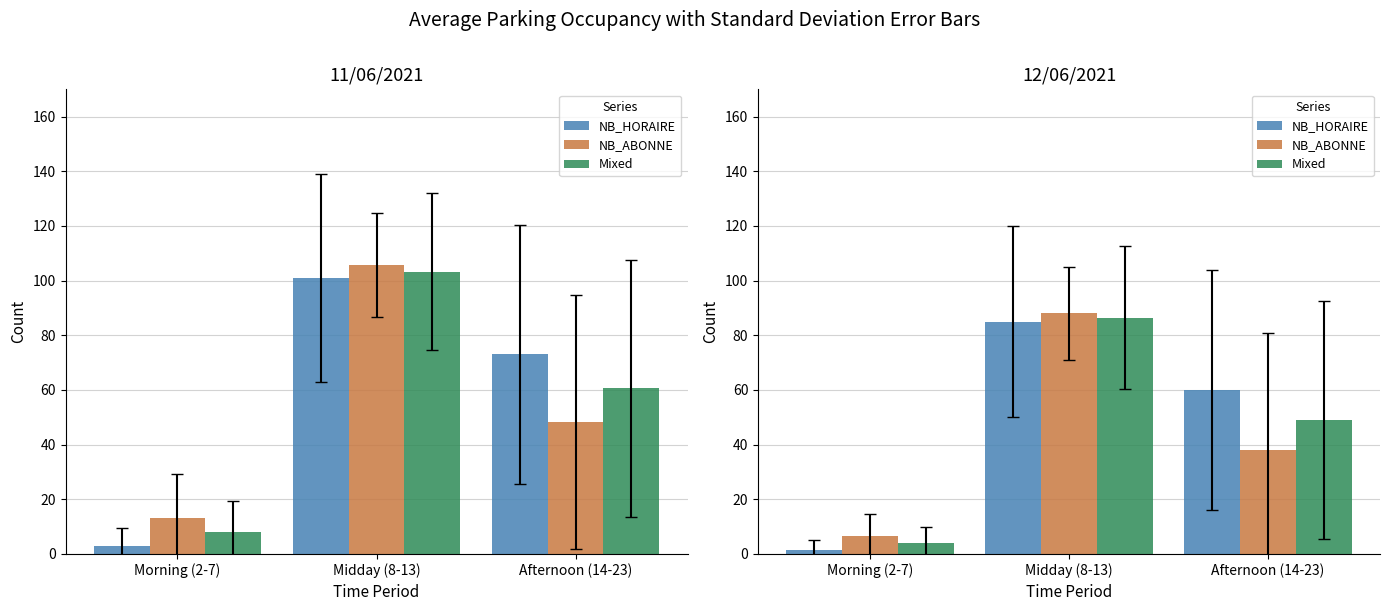

Where does the NB_ABONNE series first go above 38?

Midday (8-13)